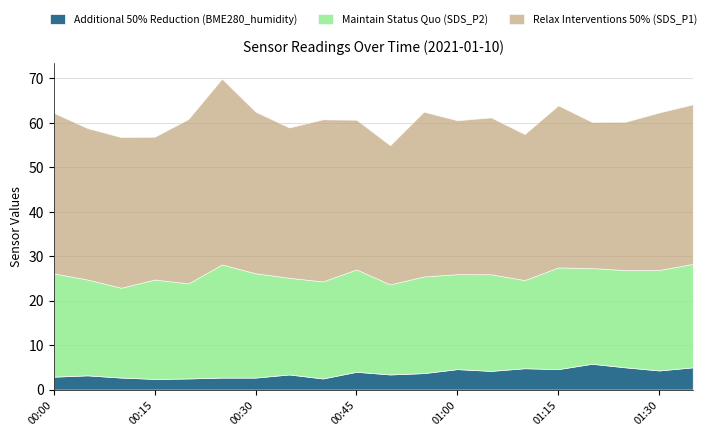

The value of Additional 50% Reduction (BME280_humidity) at 00:45 is 4.0. True or false?

True